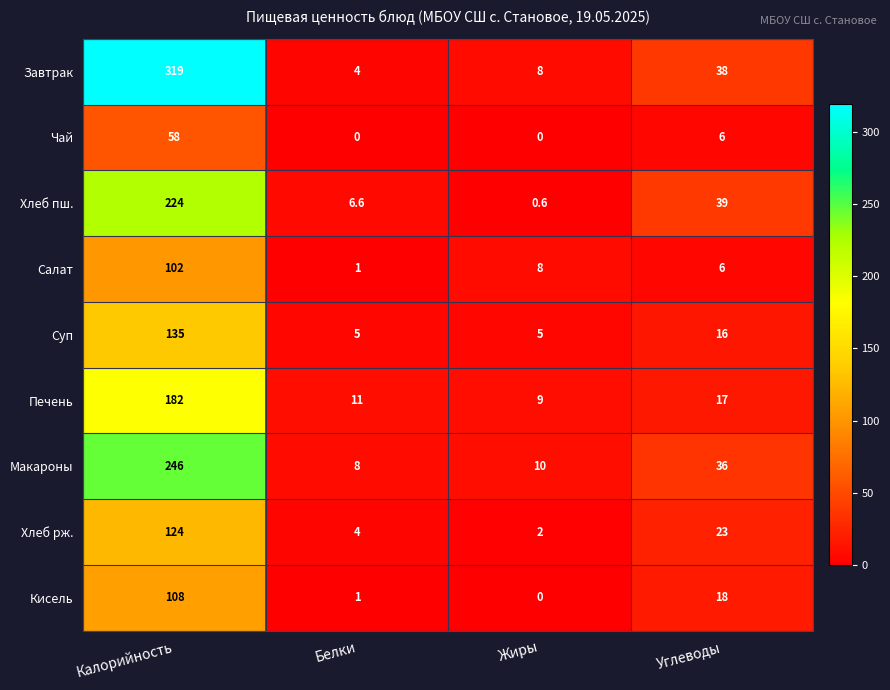

What is the lowest value of the Макароны series?

8.0